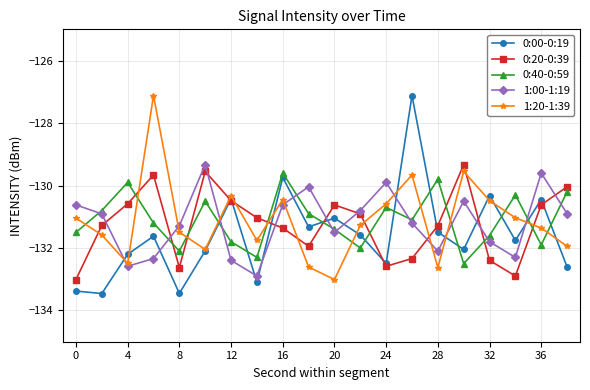

True or false: 1:00-1:19 and 0:20-0:39 cross at least once.

True